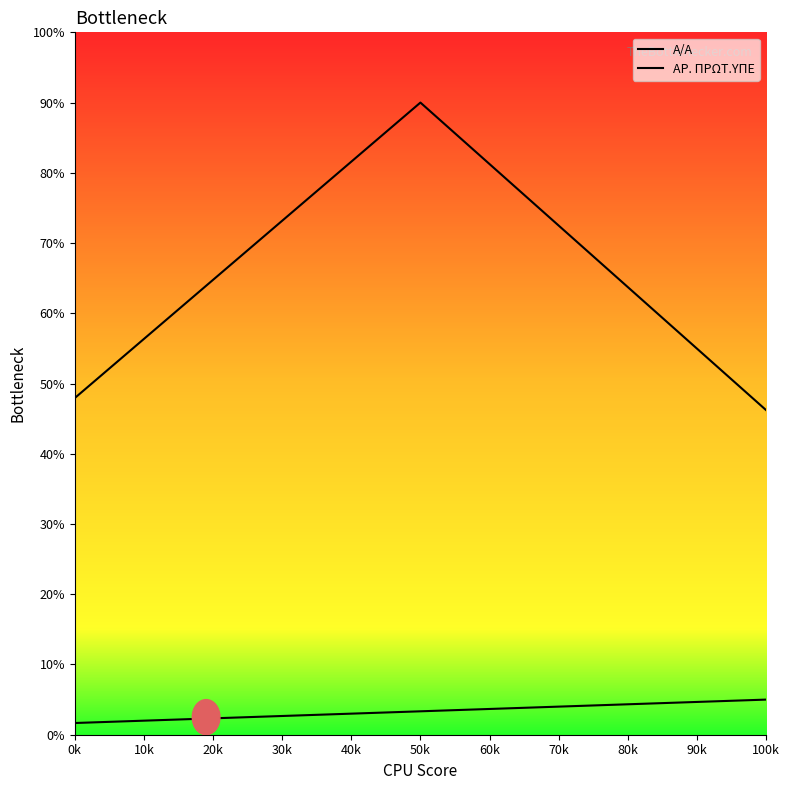

What is the smallest value displayed?

1.7